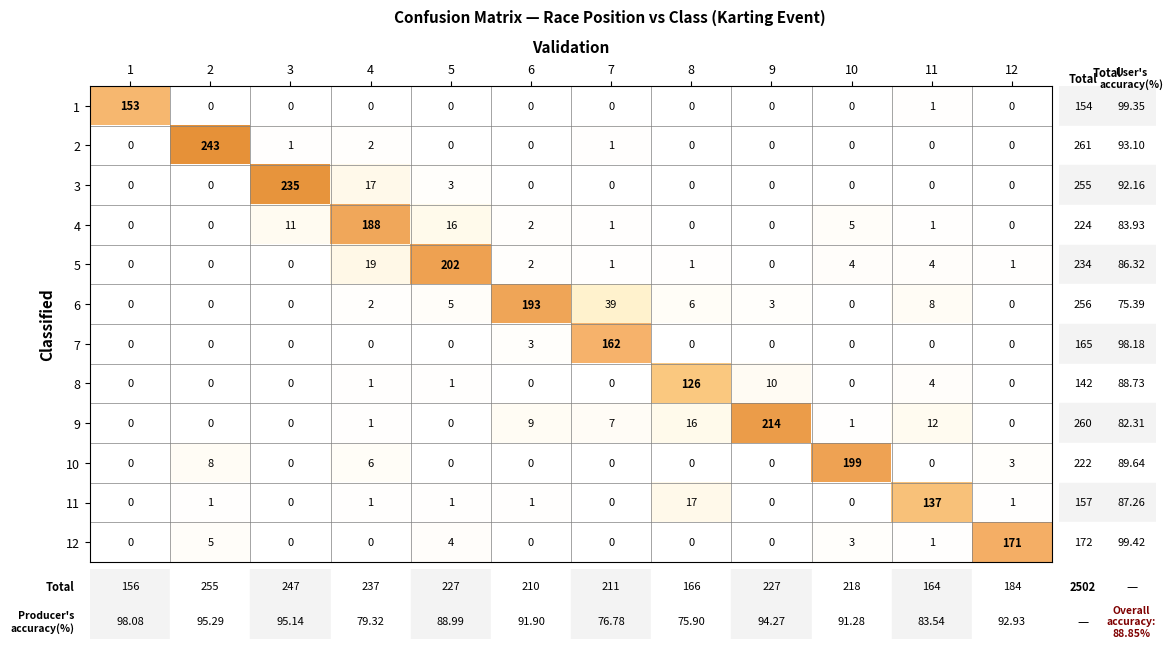

Which series has the widest spread of values?

2